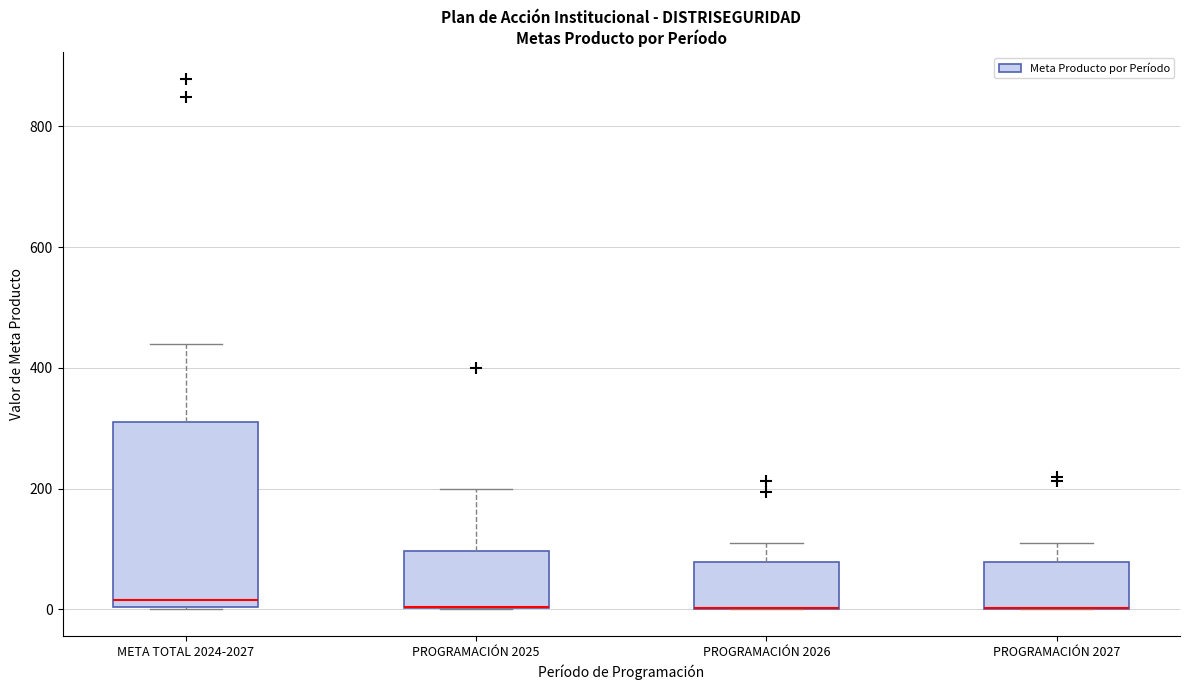

Reading left to right, read every box against the y-axis: the position of its median line, the range the box covers, and the ends of its whiskers. The values are not printed on the chart, so give them approximately, as read against the axis.

META TOTAL 2024-2027: median 20, box 0 to 320, whiskers 0 to 440
PROGRAMACIÓN 2025: median 0 (drawn on the box's lower edge), box 0 to 100, whiskers 0 to 200
PROGRAMACIÓN 2026: median 0 (drawn on the box's lower edge), box 0 to 80, whiskers 0 to 120
PROGRAMACIÓN 2027: median 0 (drawn on the box's lower edge), box 0 to 80, whiskers 0 to 120